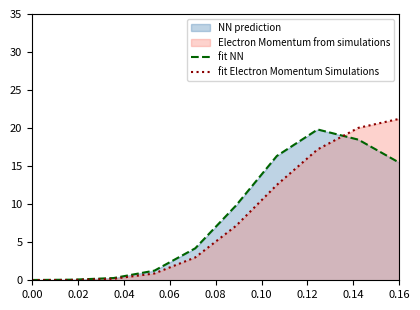

Which series has the widest spread of values?

fit Electron Momentum Simulations